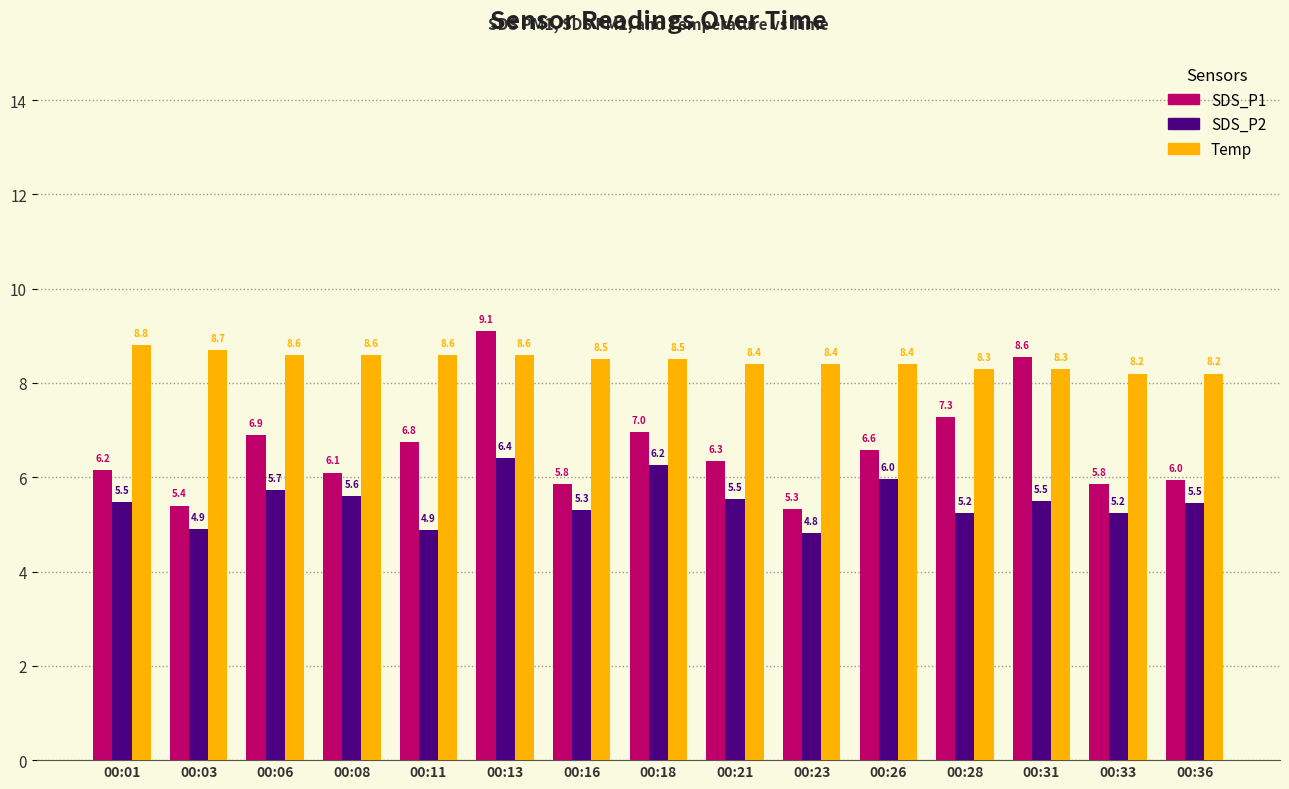

List the series in order of their overall mean, highest first.

Temp, SDS_P1, SDS_P2